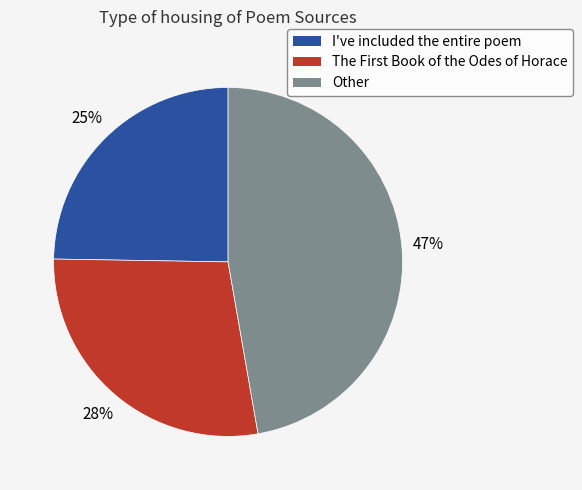

Is it true that I've included the entire poem is 10% of the pie?

False